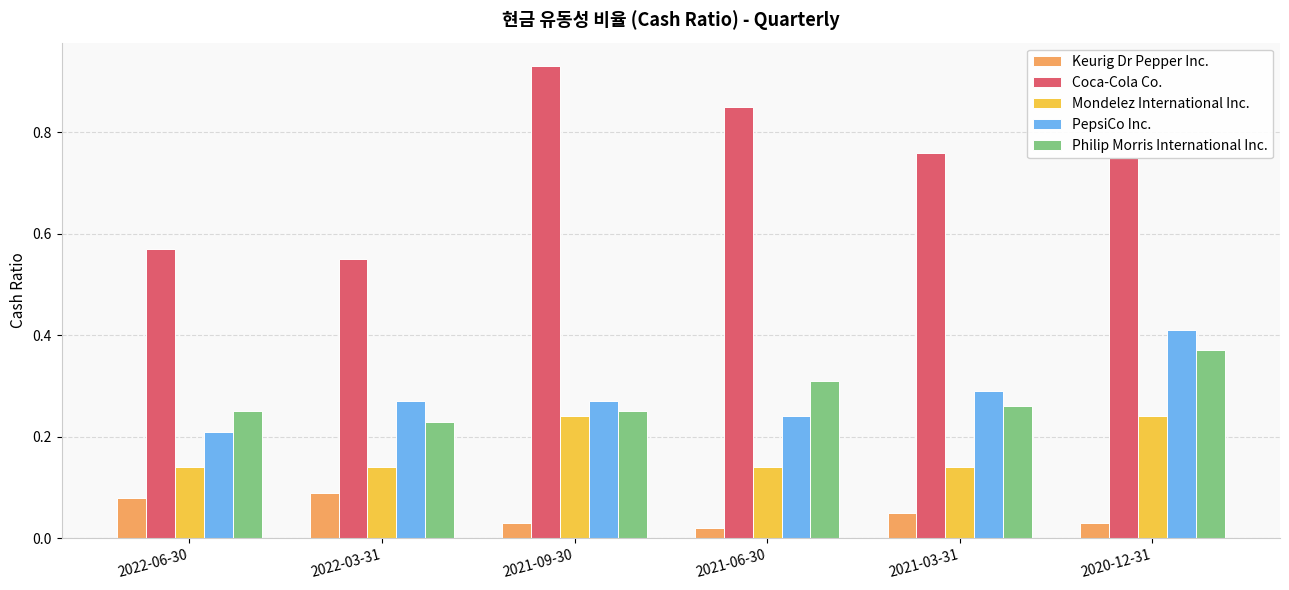

What is the sum of all Philip Morris International Inc. values?

1.7